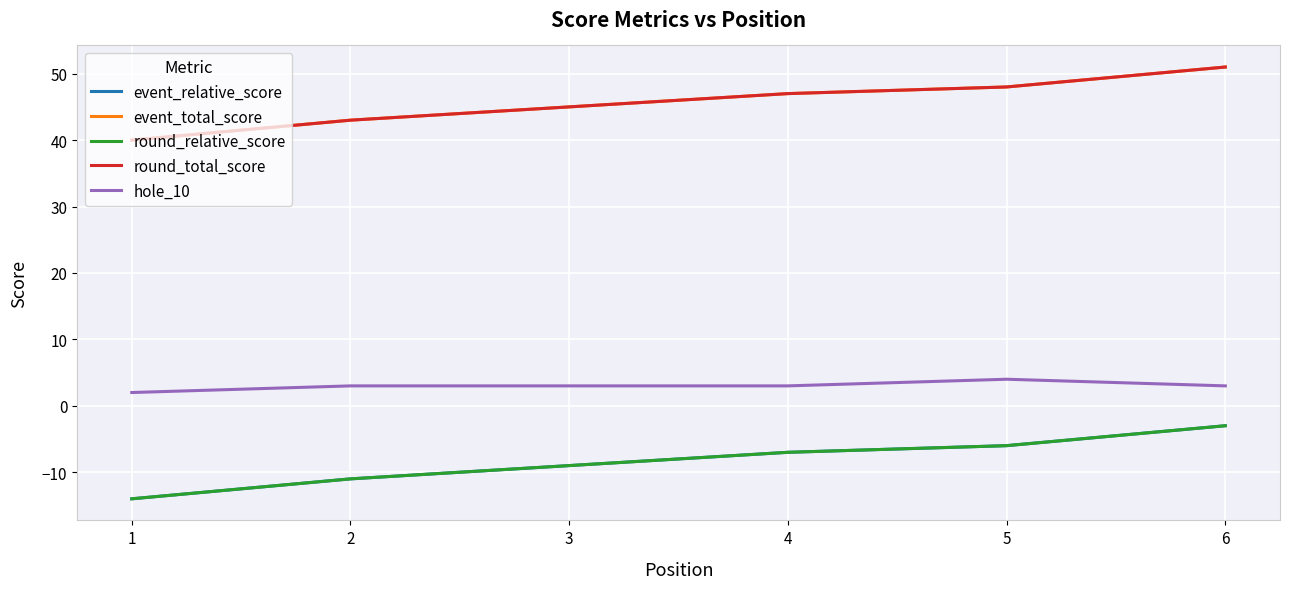

True or false: event_relative_score has more than 2 interior local peaks.

False